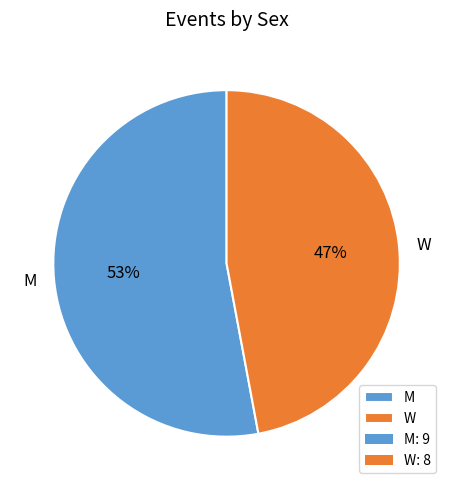

What is the smallest slice in the pie chart?

W